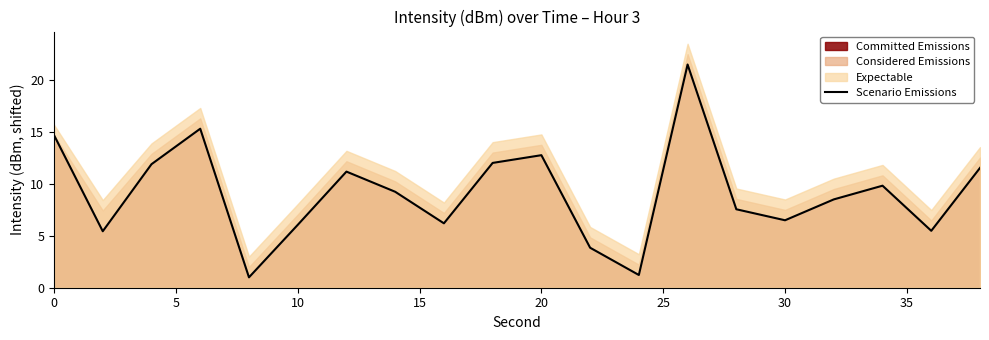

What is the value of the 8th point from the left?

9.2